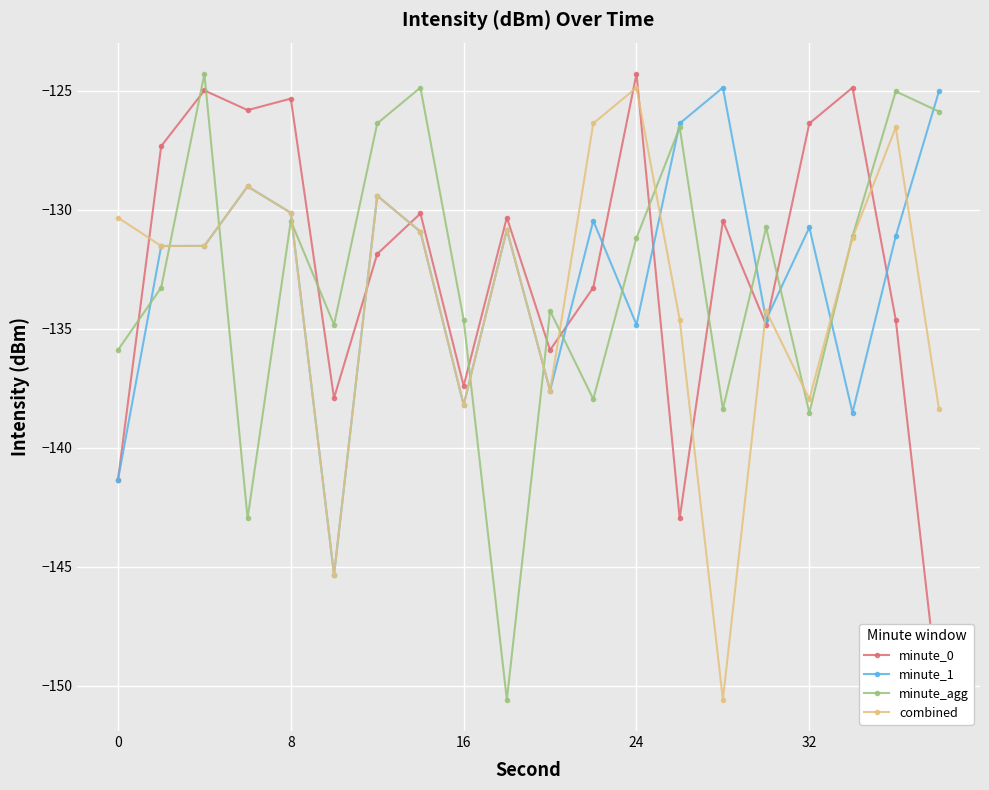

What is the minimum value for minute_1?

-145.3